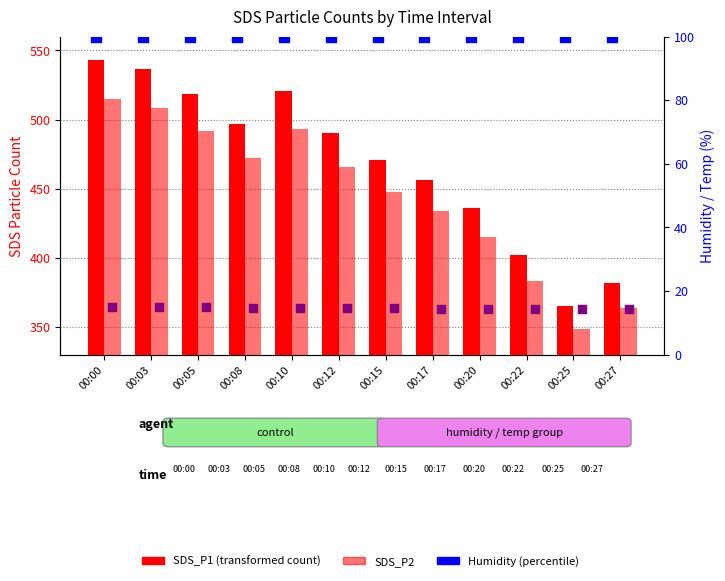

Which series has the widest spread of Y values?

SDS_P1